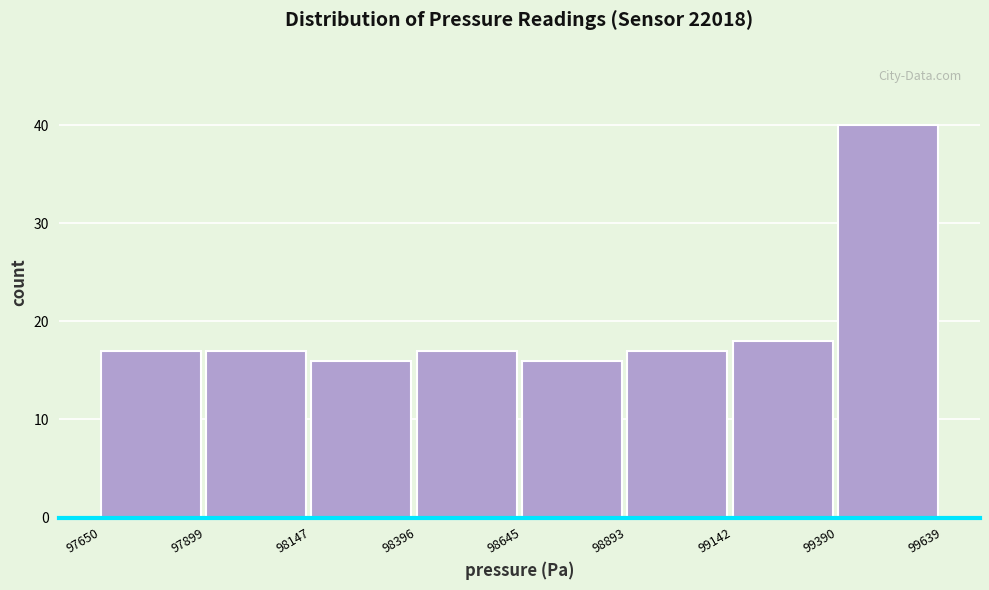

Which range on the x-axis has the tallest bar?

99390 to 99639